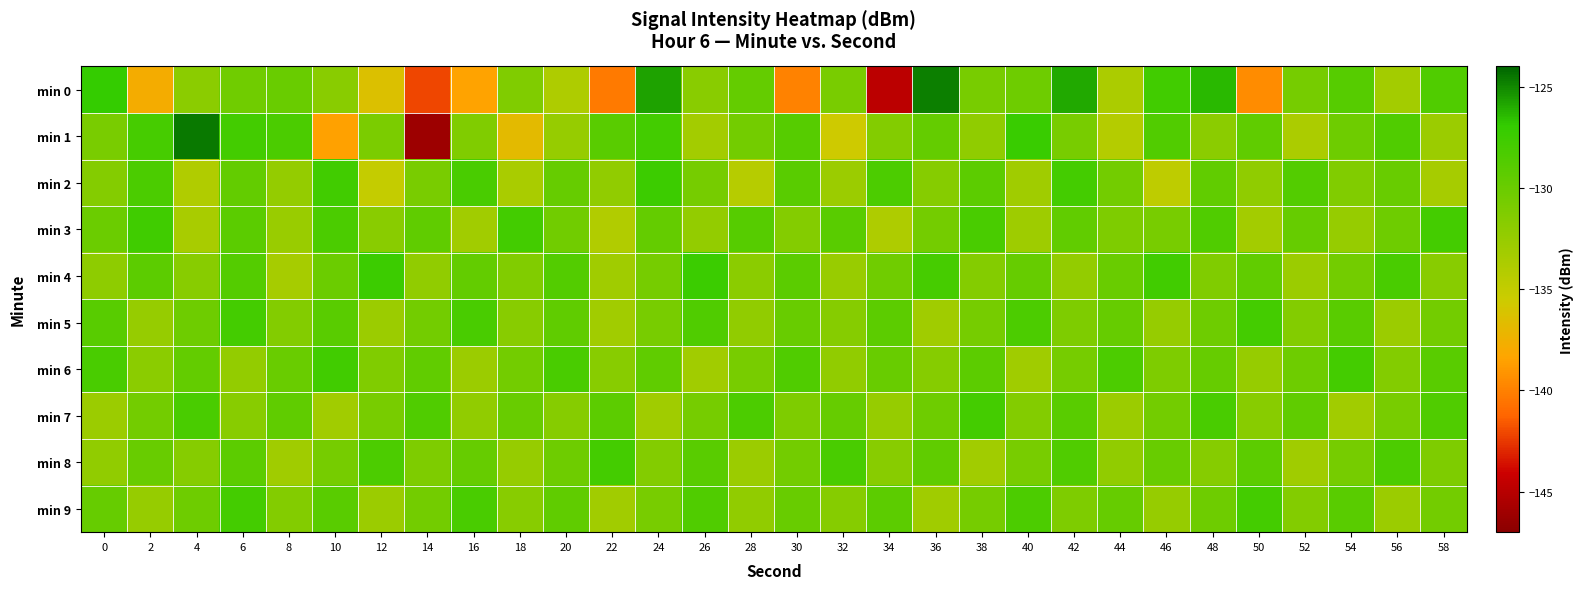

How many categories are shown in the chart?

30